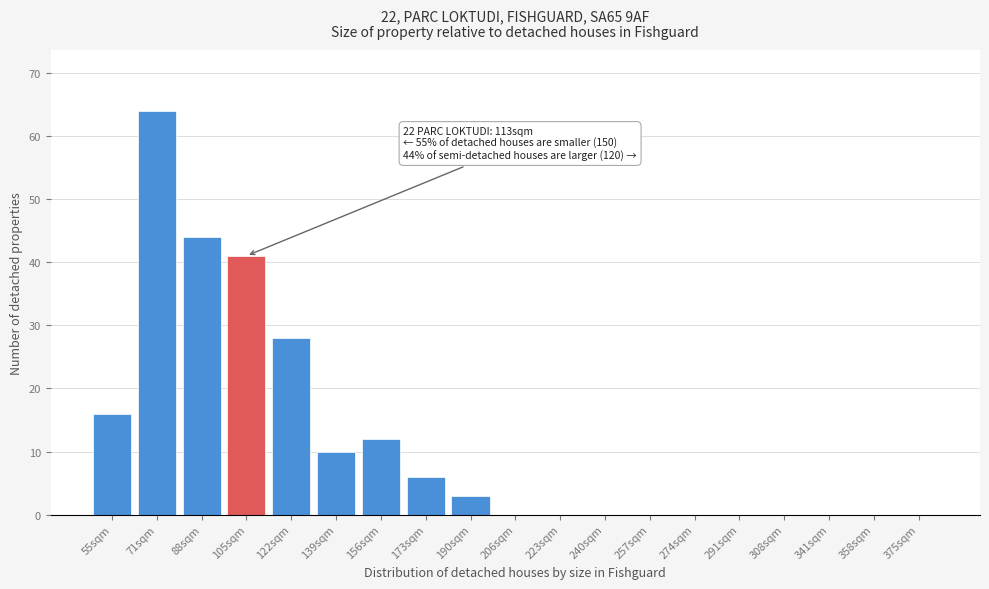

Reading right to left, transcribe all the data shown in this chart.

375sqm=0	358sqm=0	341sqm=0	308sqm=0	291sqm=0	274sqm=0	257sqm=0	240sqm=0	223sqm=0	206sqm=0	190sqm=3	173sqm=6	156sqm=12	139sqm=10	122sqm=28	105sqm=41	88sqm=44	71sqm=64	55sqm=16